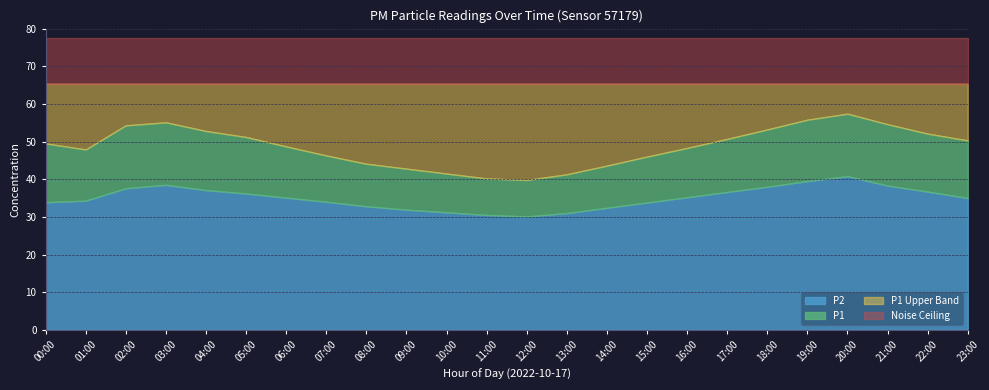

What position from the left is 14:00?

15